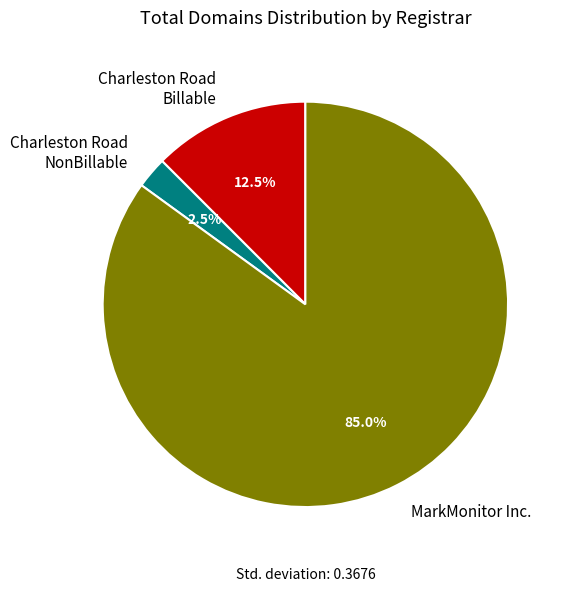

Between MarkMonitor Inc. and Charleston Road NonBillable, which is larger?

MarkMonitor Inc.